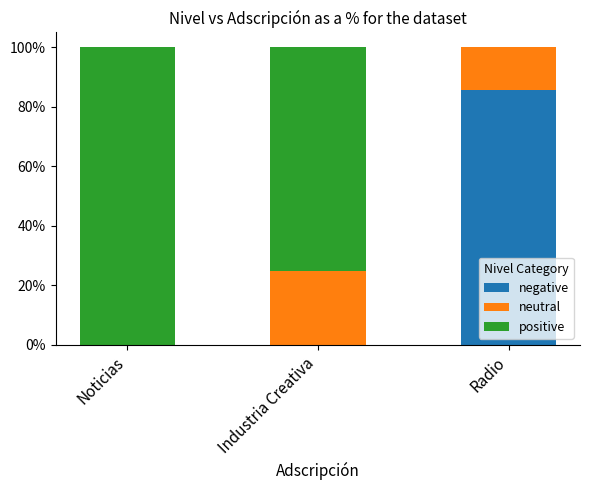

What is the total value across all series at Radio?

100.0